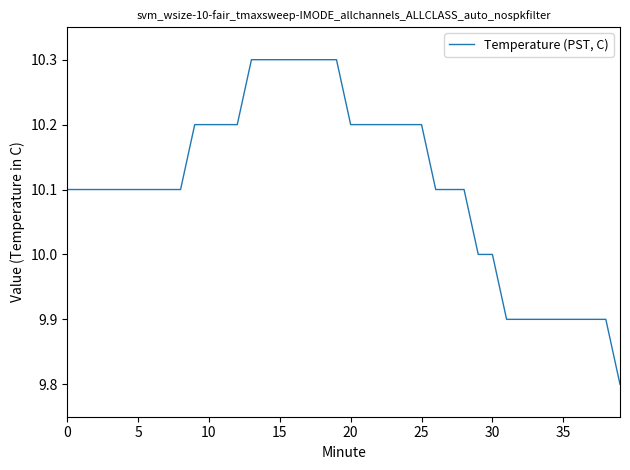

What is the minimum value shown in the chart?

9.8